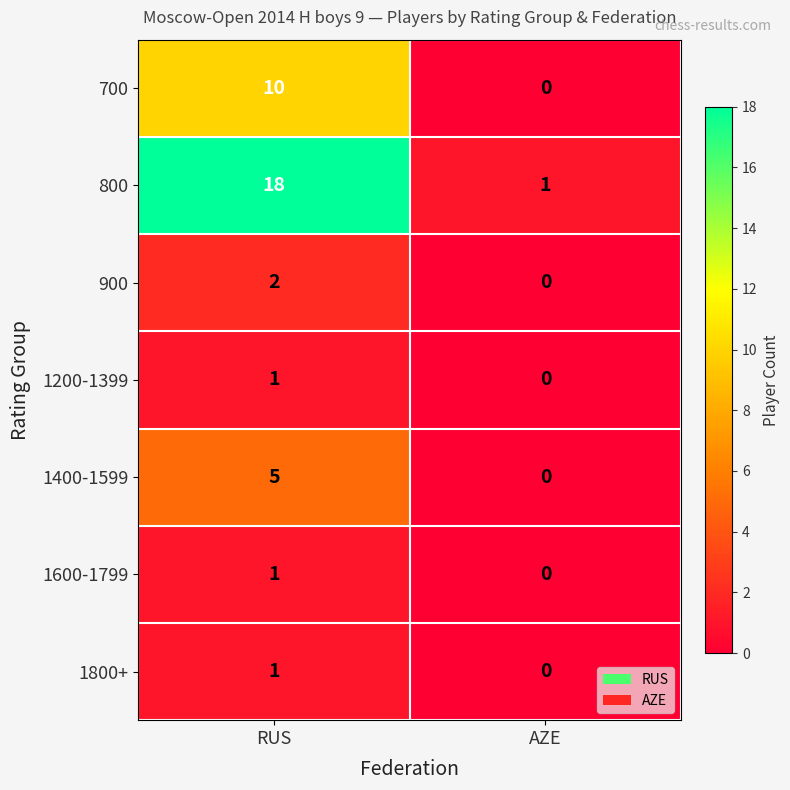

Which series has the largest total across all categories?

800